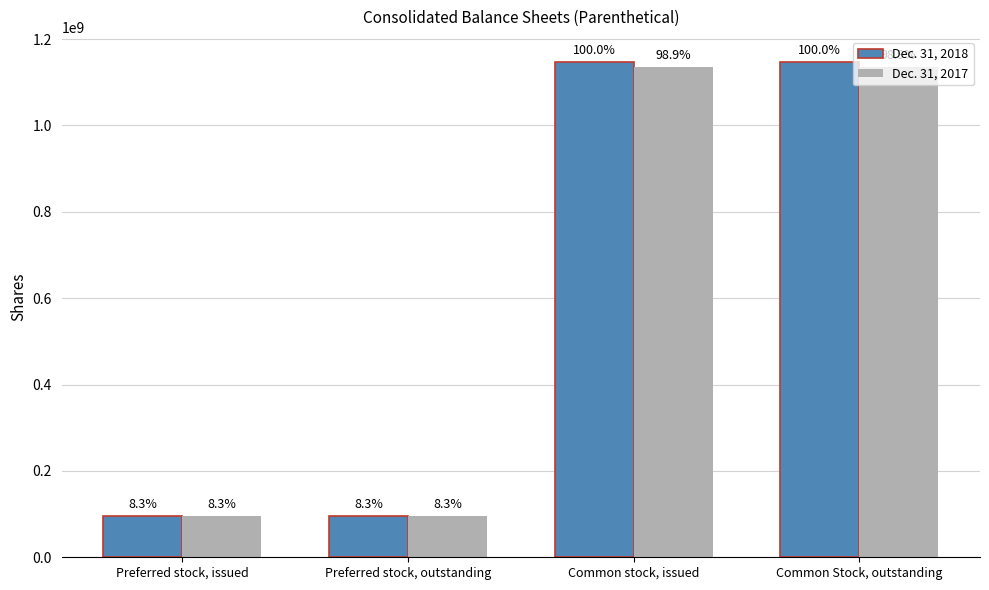

Rank the series by their average value, from lowest to highest.

Dec. 31, 2017, Dec. 31, 2018